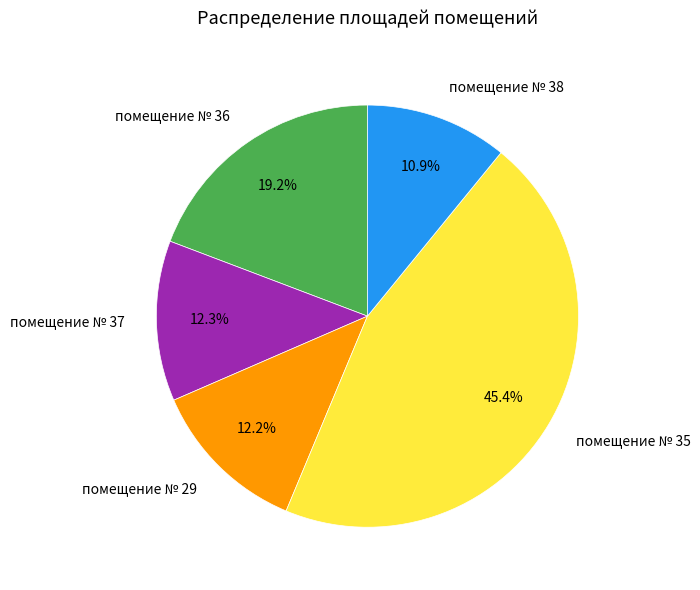

Combined, do помещение № 37 and помещение № 38 account for over 50%?

No